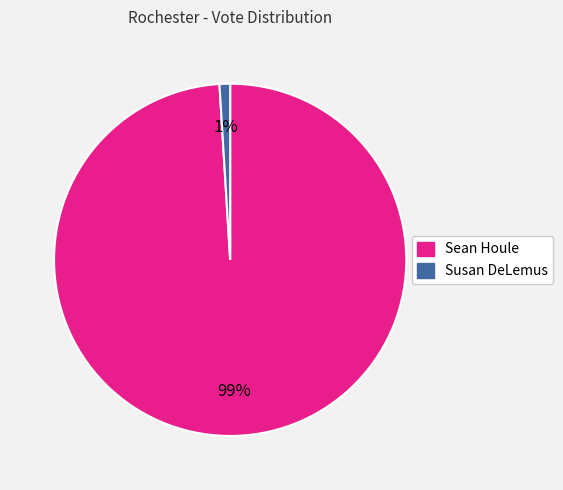

To the nearest percent, what is the difference between the Susan DeLemus and Sean Houle slice percentages?

98%